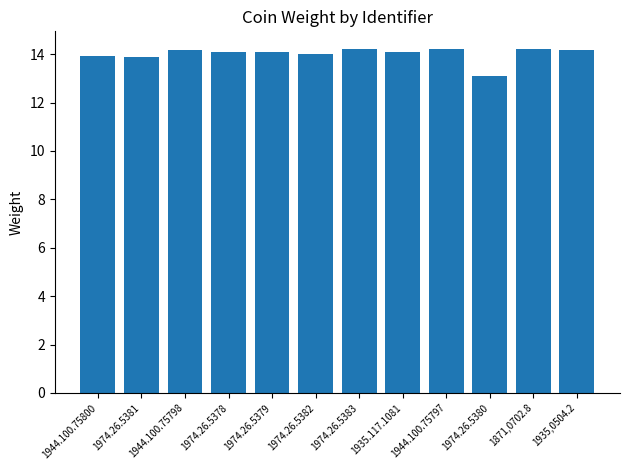

What is the difference between the maximum and minimum values?

1.1